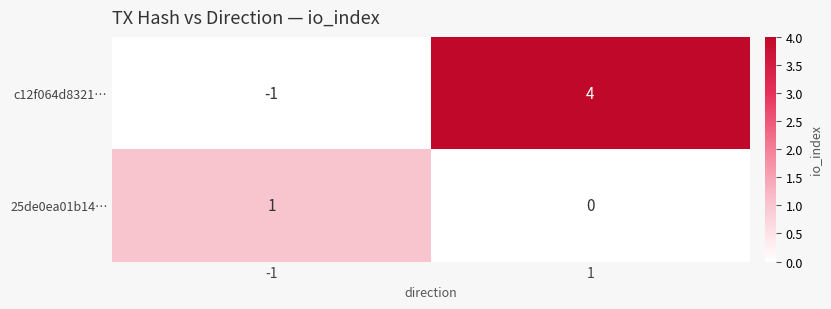

Reading right to left, what are all the values shown in this chart?

c12f064d8321…: 4	-1
25de0ea01b14…: 0	1